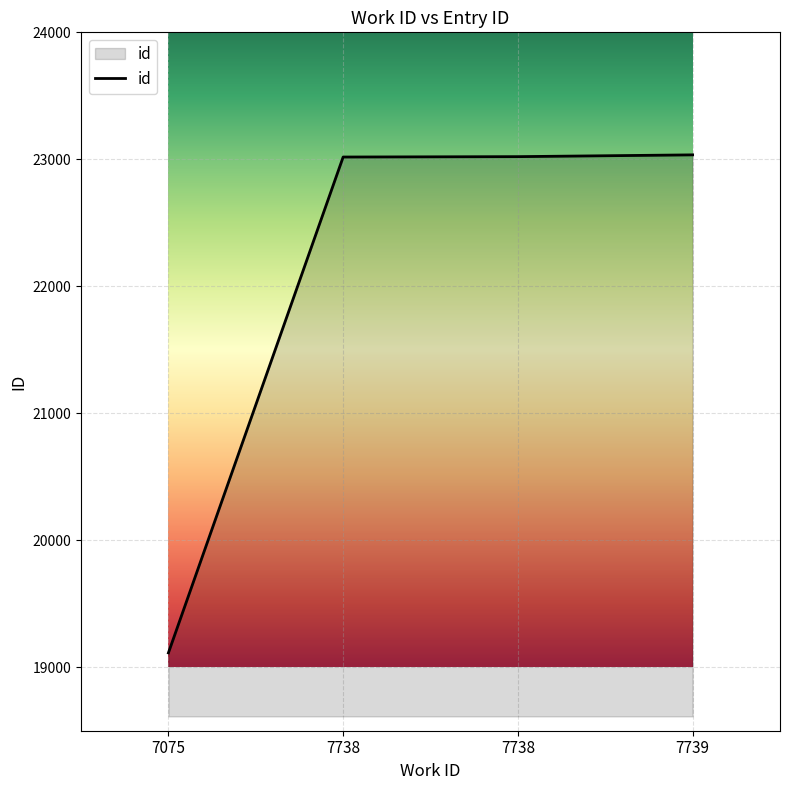

The chart shows a value of 23018 at 7738. True or false?

True